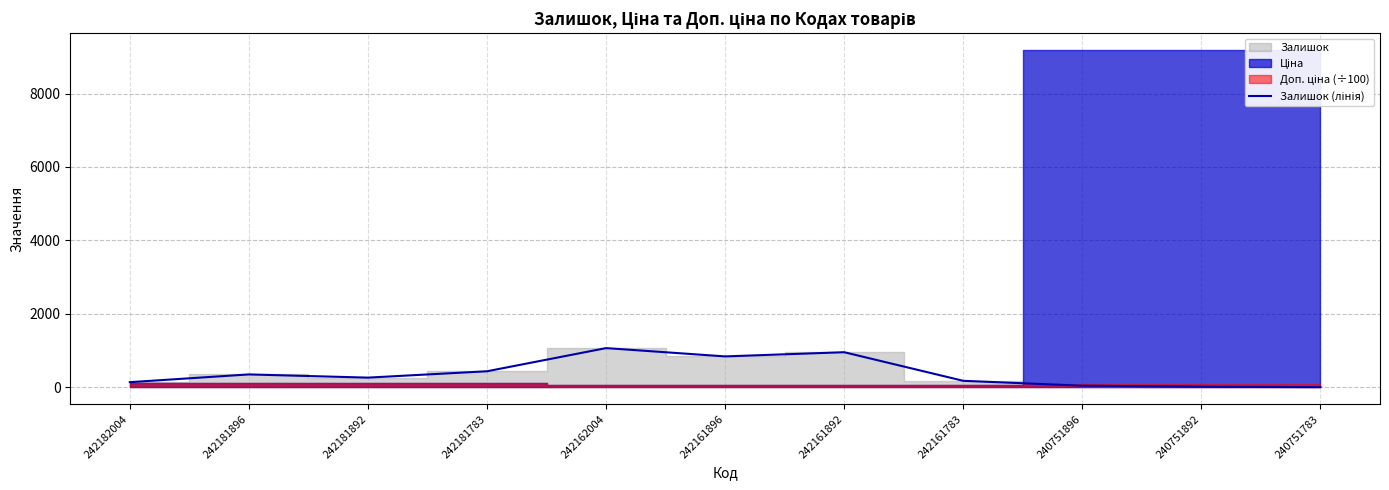

What is the value of the 4th point from the left?

436